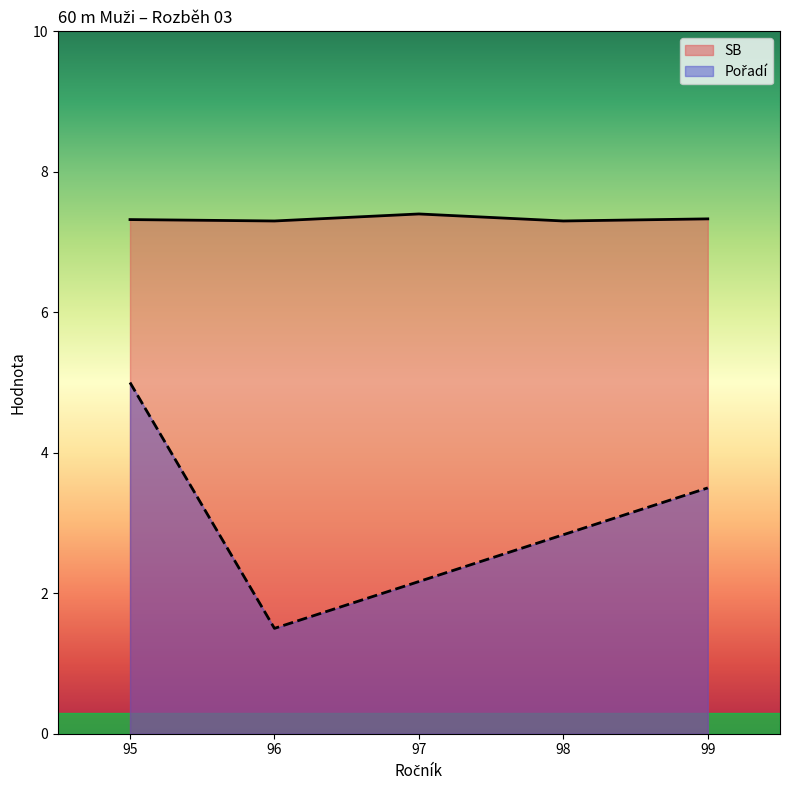

The SB series shows 12.5 at 97. True or false?

False